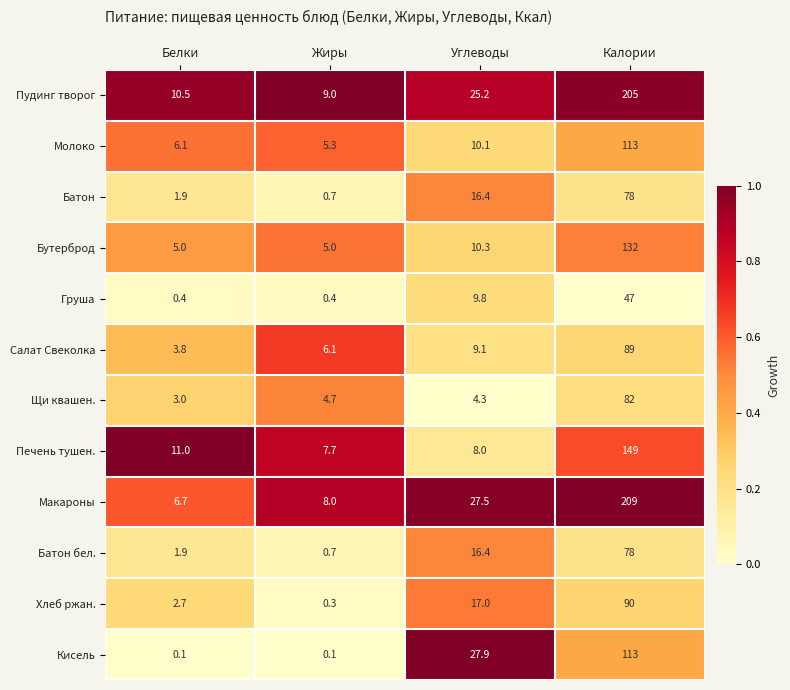

What is the greatest value displayed?

209.0